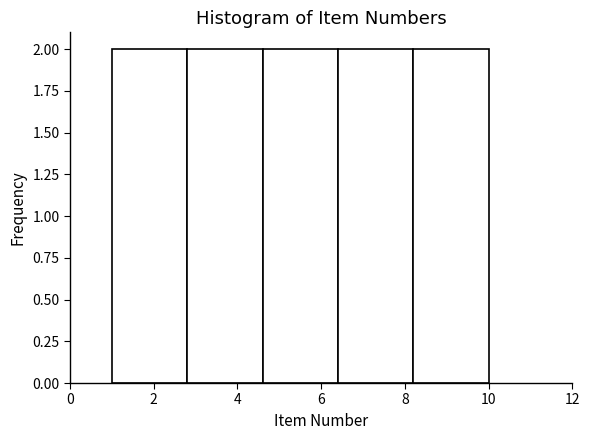

How tall is the bar that spans 2.8 to 4.6 on the x-axis? The values are not printed on the chart, so give them approximately, as read against the axis.

2